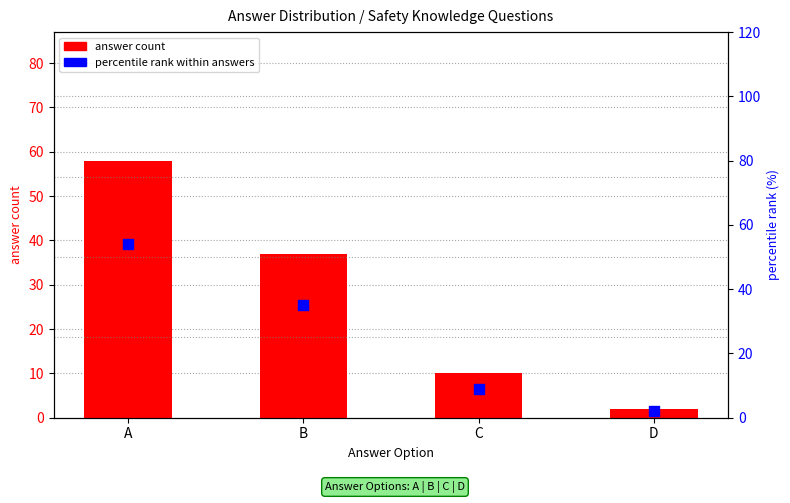

What are all the series names shown in the legend?

answer count, percentile rank within answers